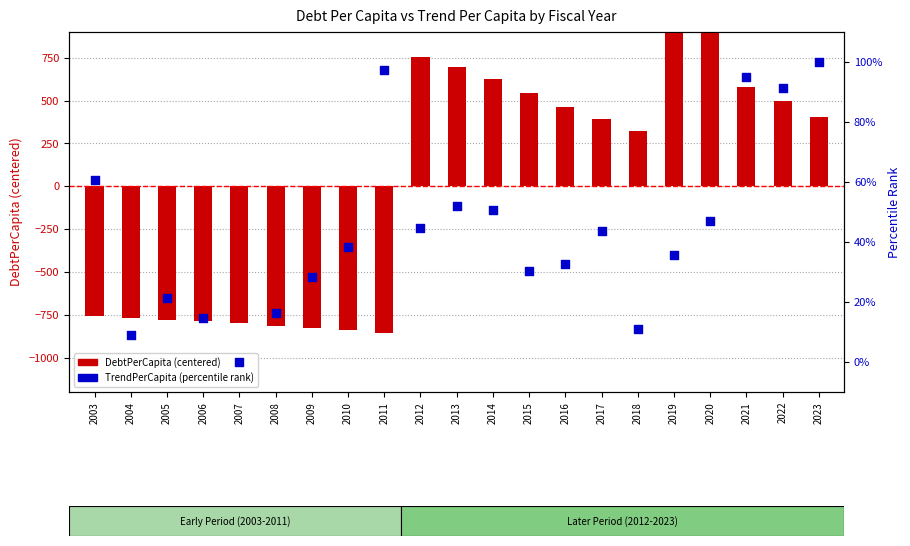

Is the value of TrendPerCapita (percentile) at 2016 greater than the value of DebtPerCapita (centered) at 2023?

No